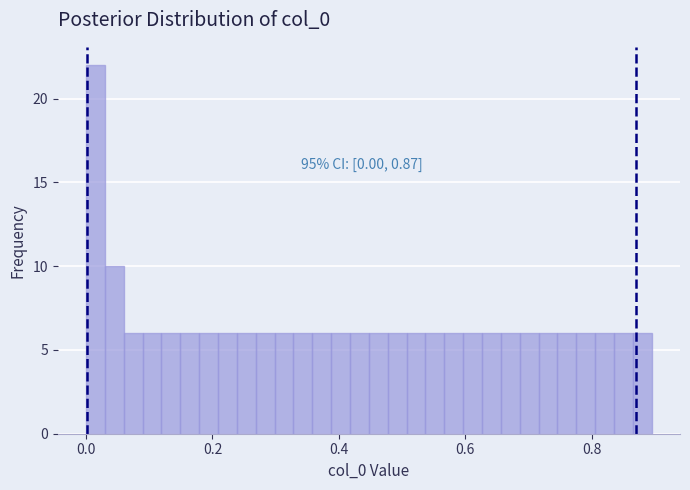

Read against the x-axis, roughly where is the centre of the tallest bar?

0.02